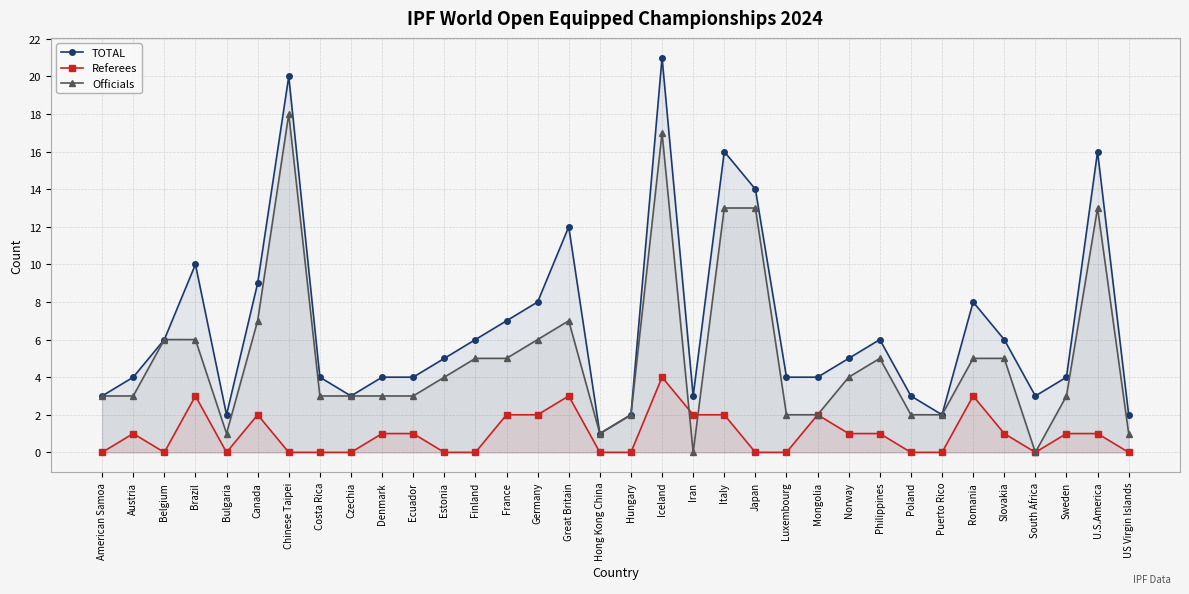

At which category does the chart reach its minimum across all series?

American Samoa